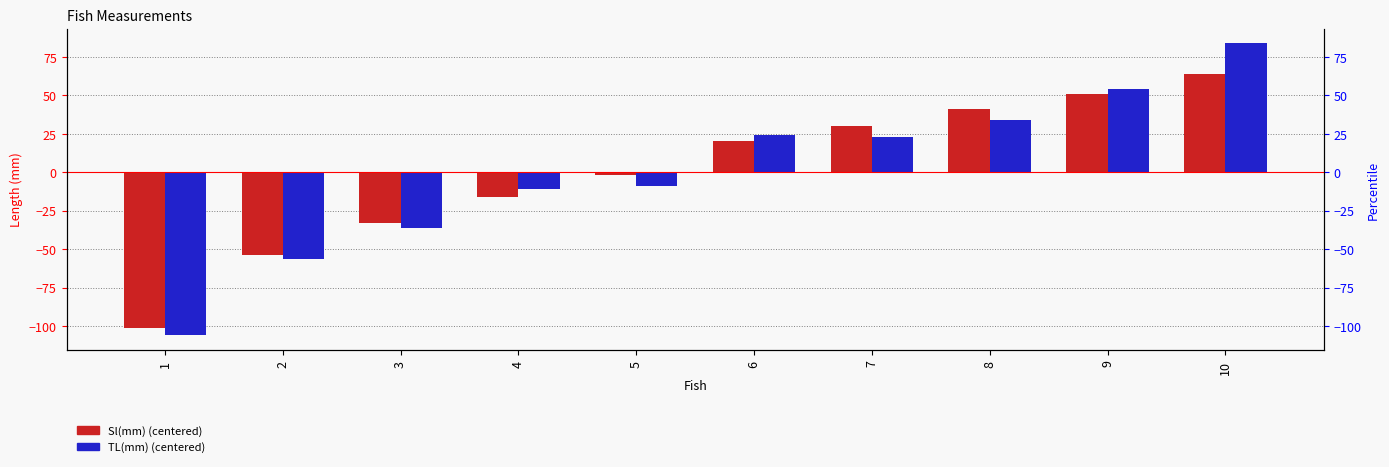

At 4, list the series in order from smallest to largest.

Sl(mm), TL(mm)